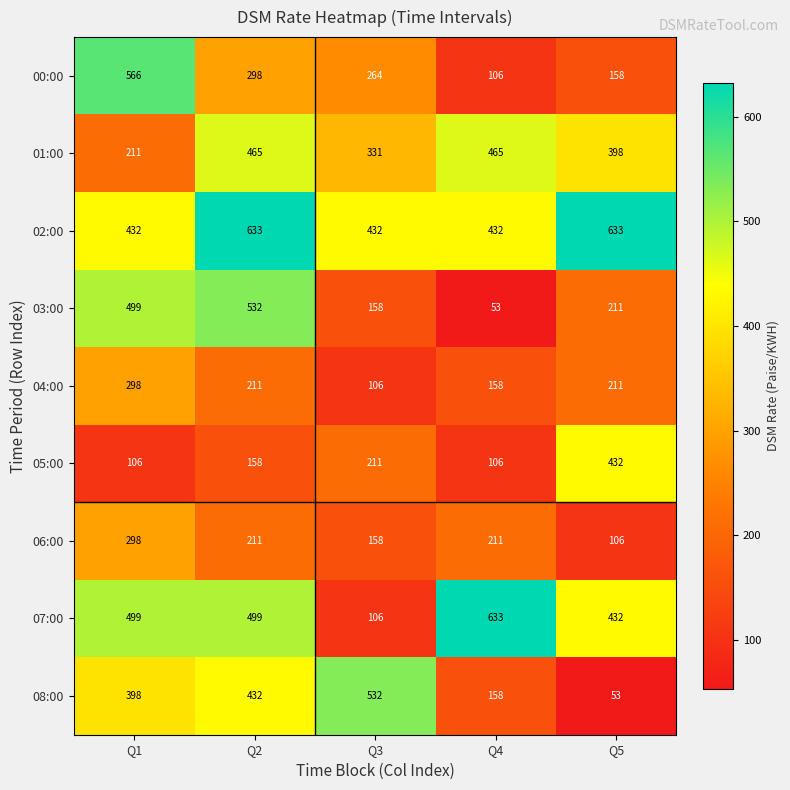

What is the spread (max minus min) of values at Q5?

580